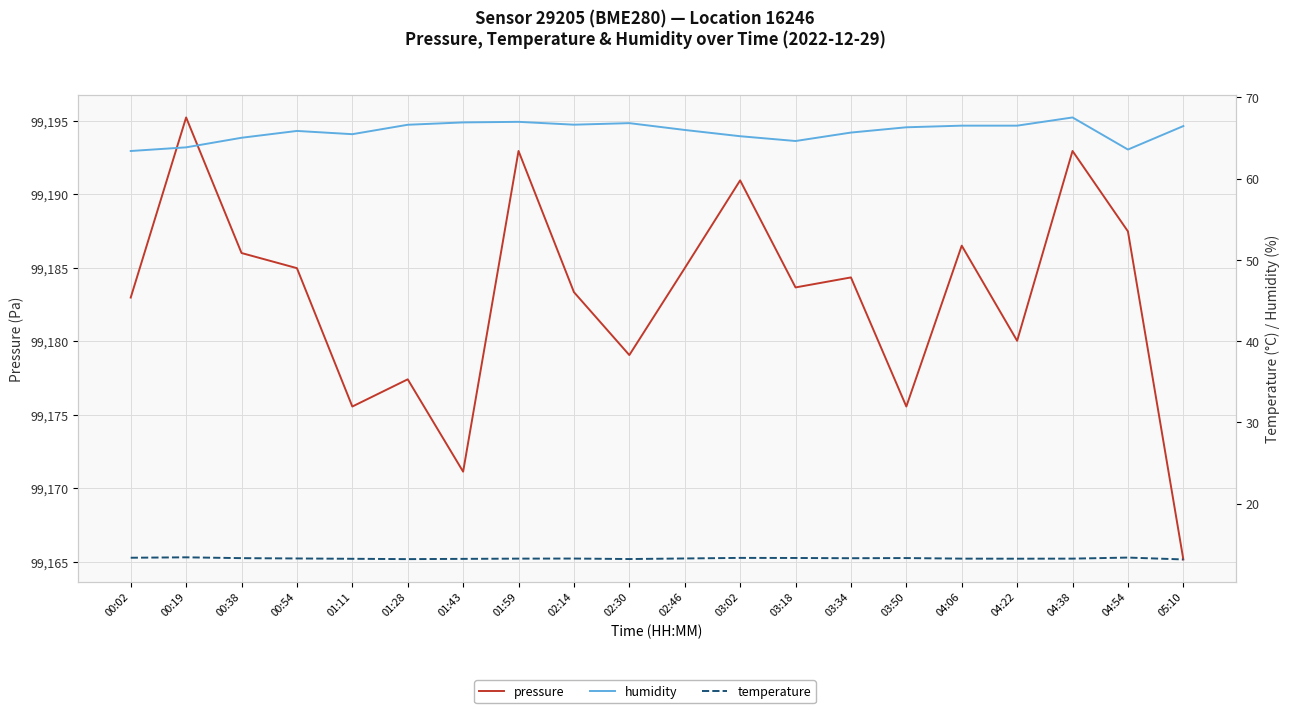

True or false: temperature and humidity cross at least once.

False